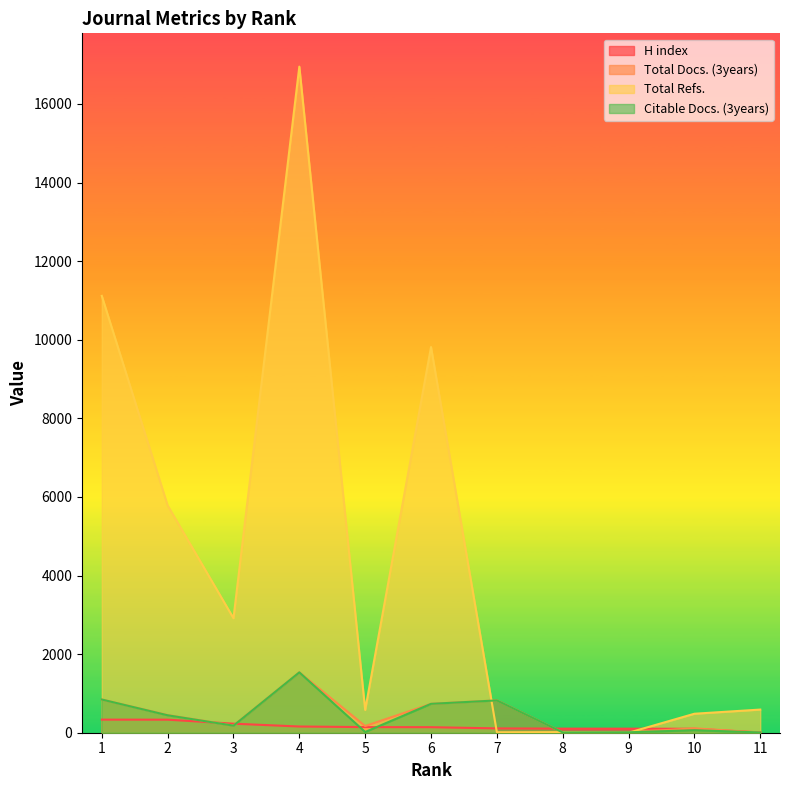

Which series has the largest range (max minus min)?

Total Refs.